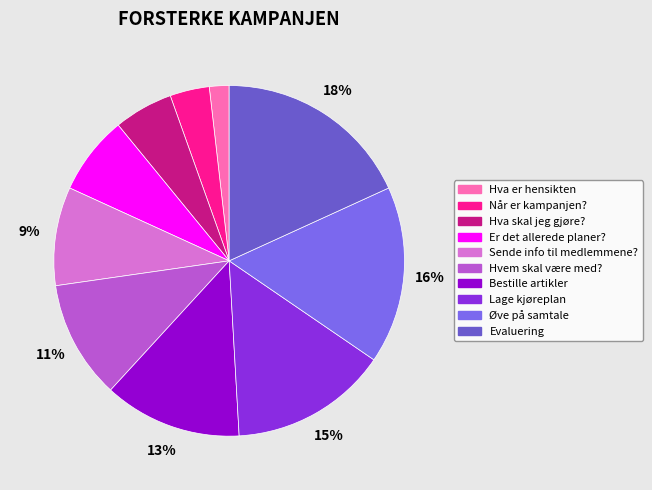

To the nearest percent, what portion does Når er kampanjen? represent?

4%